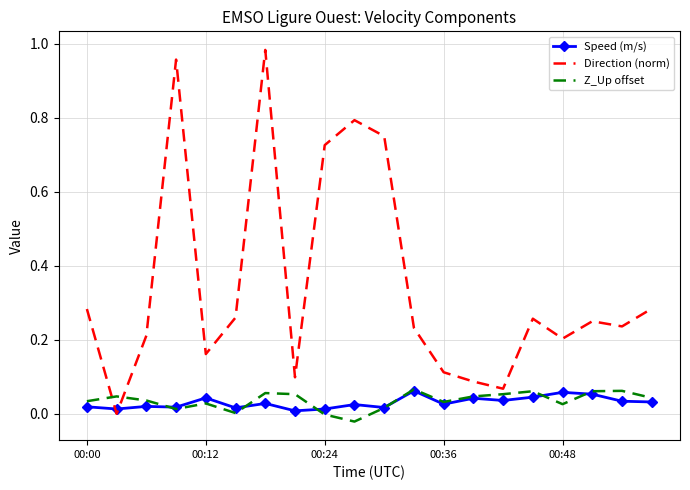

Which series has the largest total across all categories?

Direction (norm)